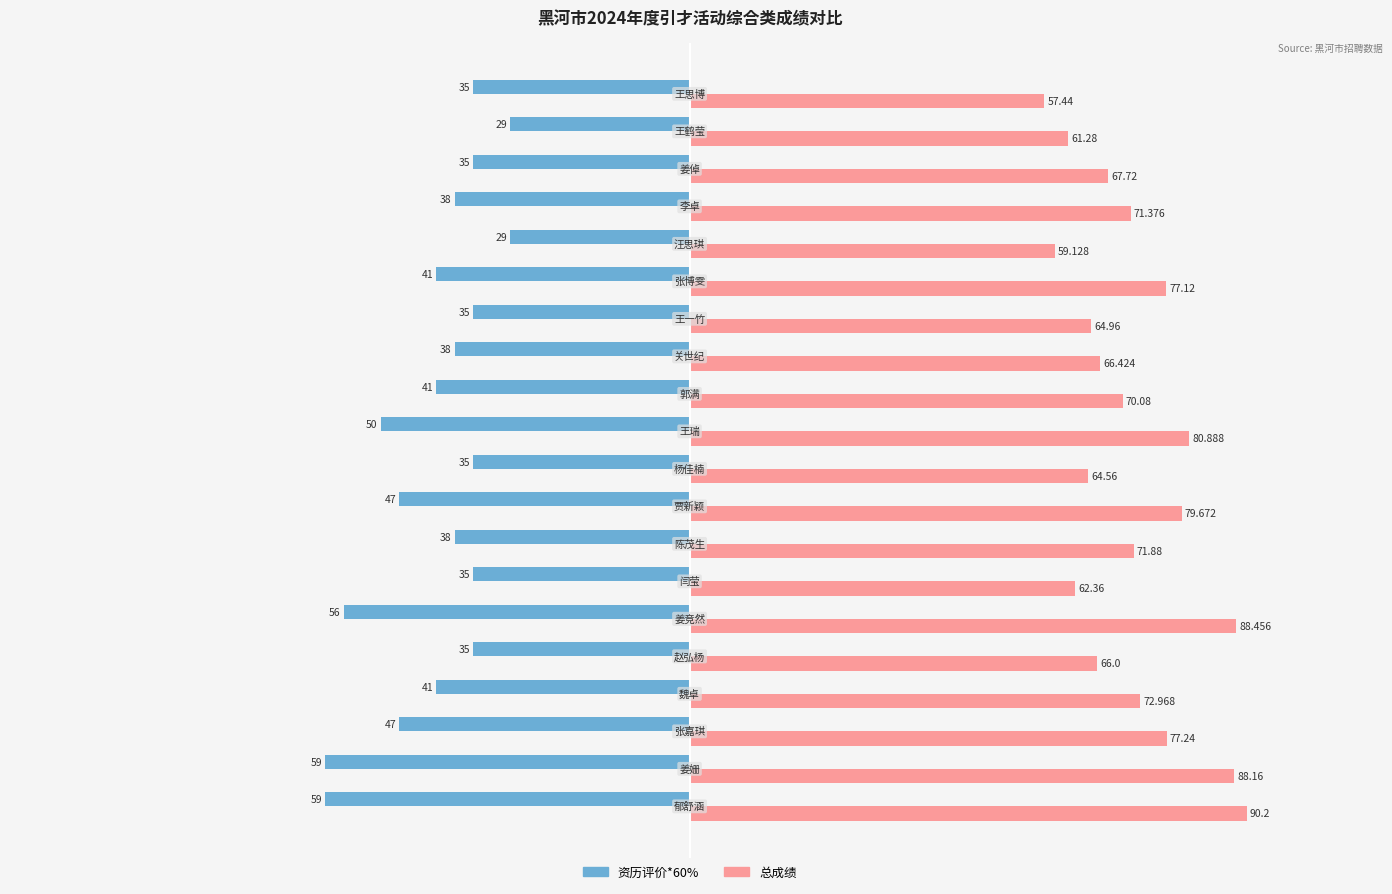

How many distinct data groups are displayed?

2